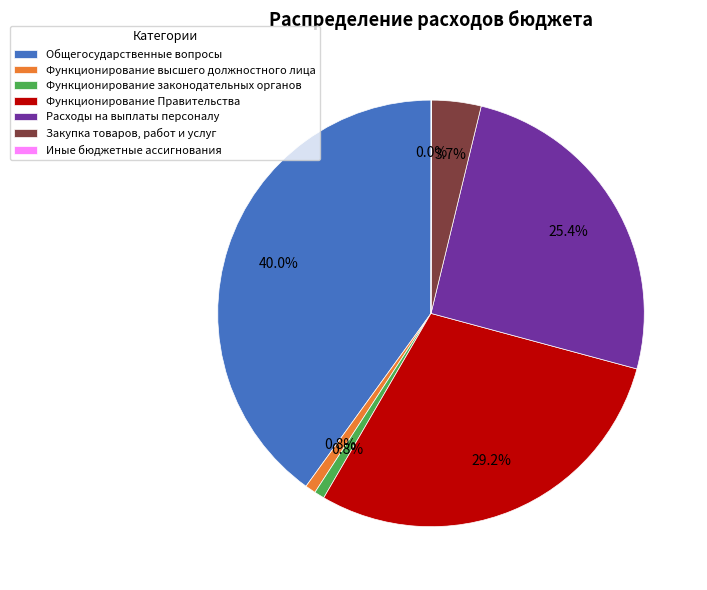

Which category has the biggest portion of the pie?

Общегосударственные вопросы